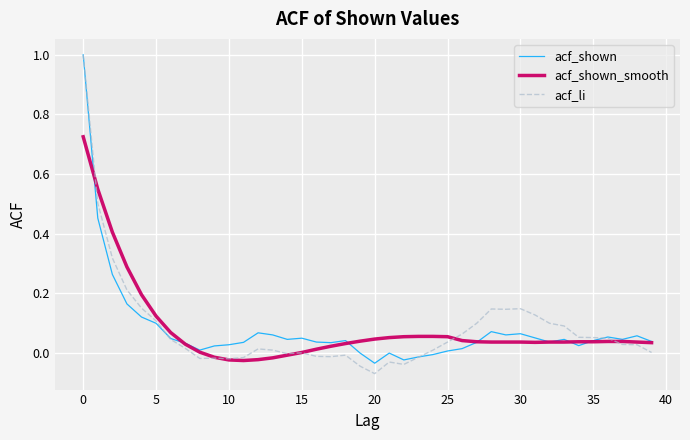

What is the greatest value displayed?

1.0